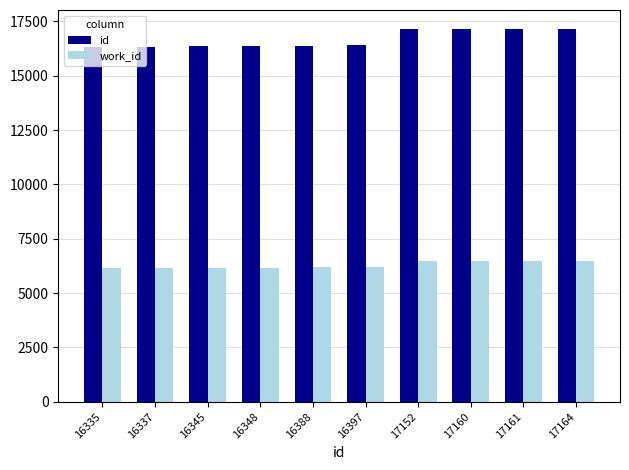

What is the minimum value shown in the chart?

6168